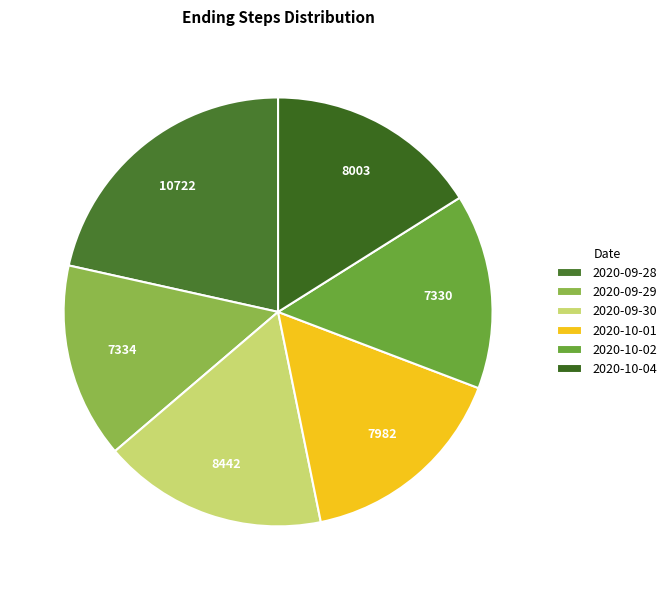

To the nearest percent, what is the difference between the 2020-10-02 and 2020-09-30 slice percentages?

2%